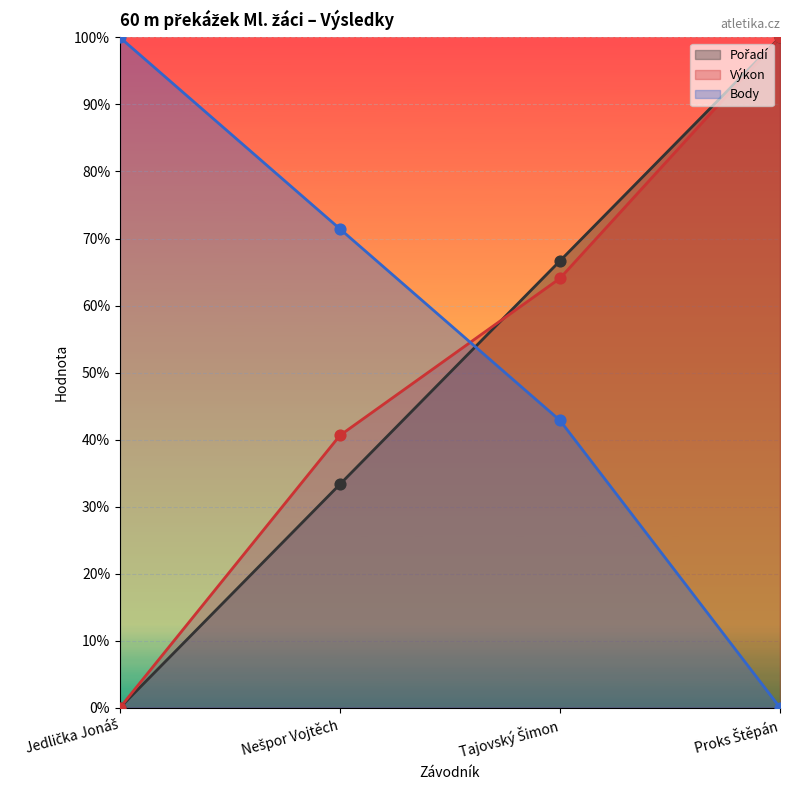

At which category is the sum across all series the highest?

Proks Štěpán